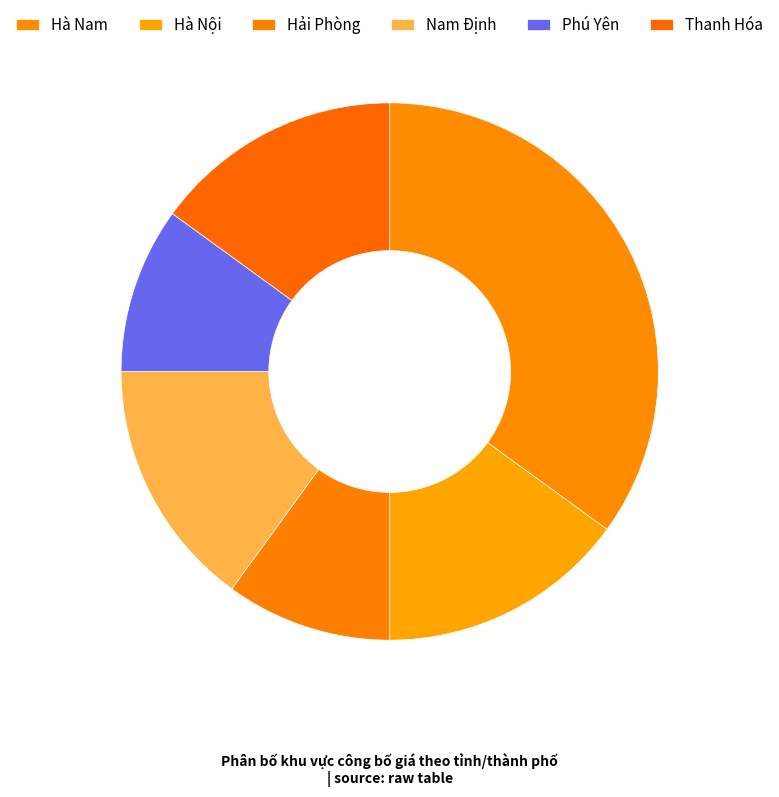

To the nearest percent, what percentage of the pie is Hà Nam?

35%